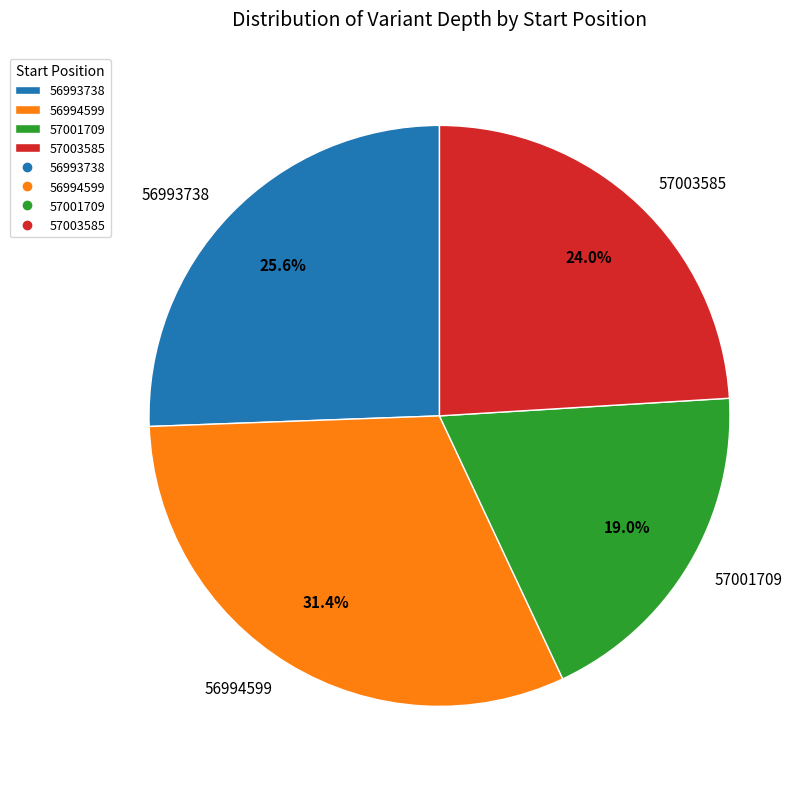

Rank the categories by value from lowest to highest.

57001709, 57003585, 56993738, 56994599